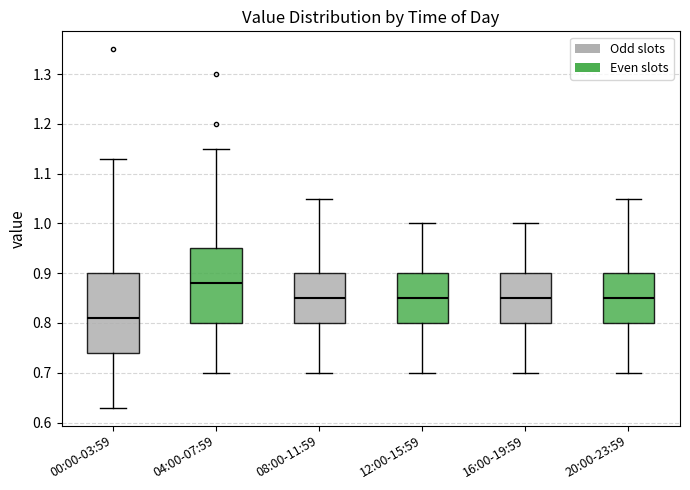

Which box's median line is the lowest?

00:00-03:59